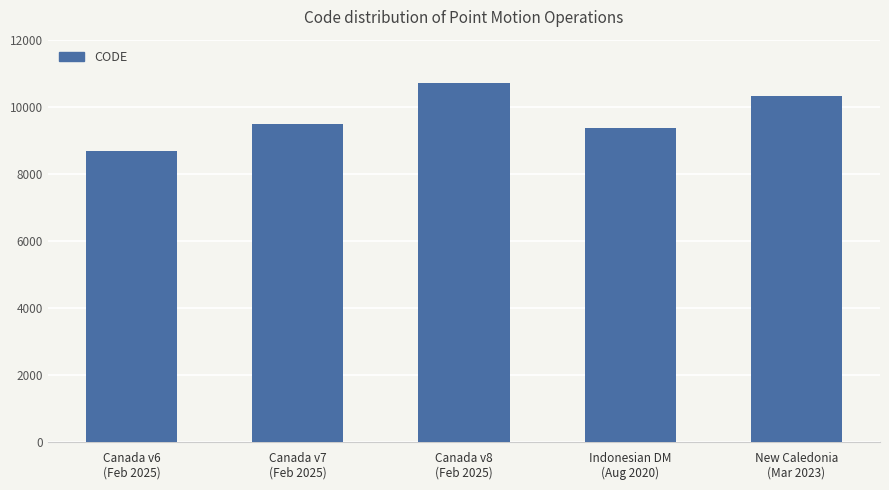

List the labels in order of value, largest first.

Canada v8
(Feb 2025), New Caledonia
(Mar 2023), Canada v7
(Feb 2025), Indonesian DM
(Aug 2020), Canada v6
(Feb 2025)